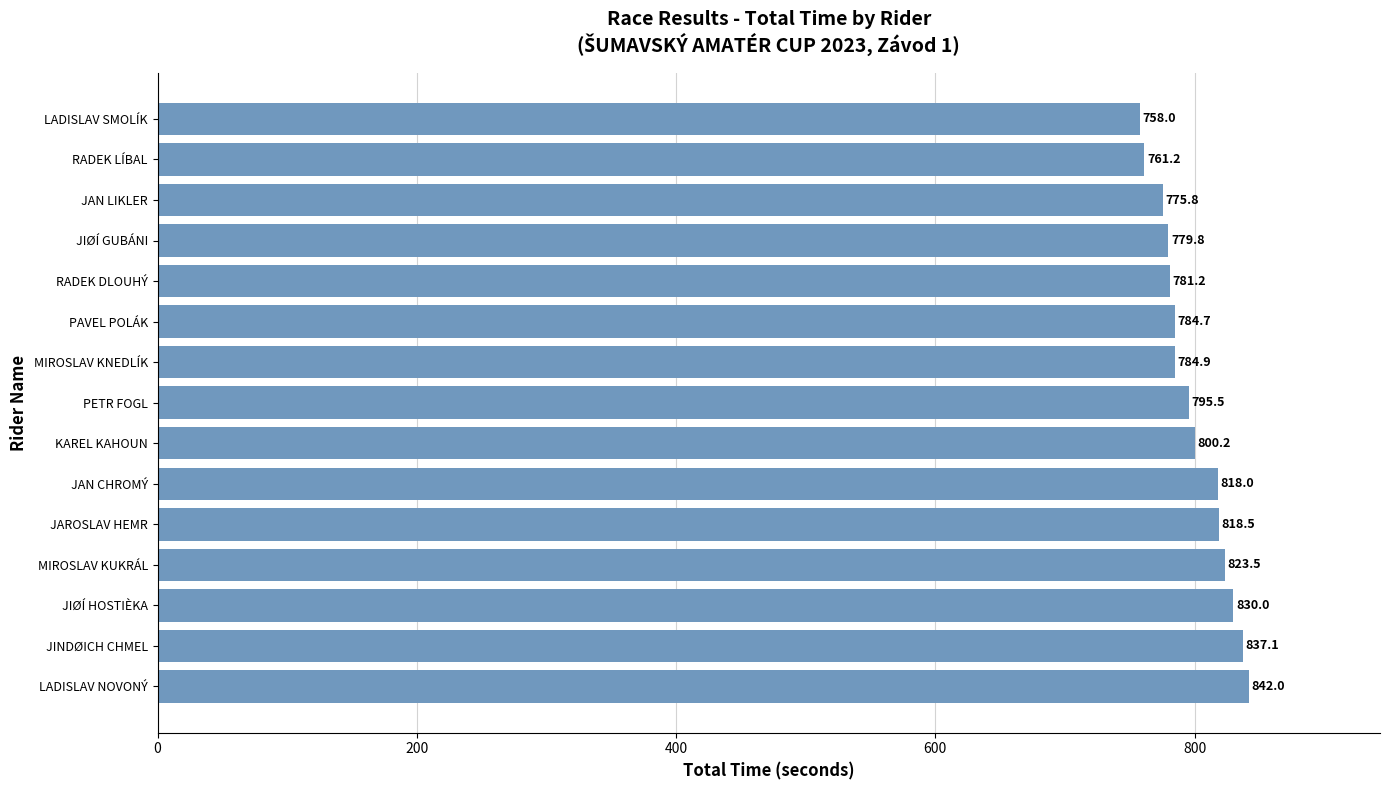

What is the label of the 7th bar from the top?

MIROSLAV KNEDLÍK